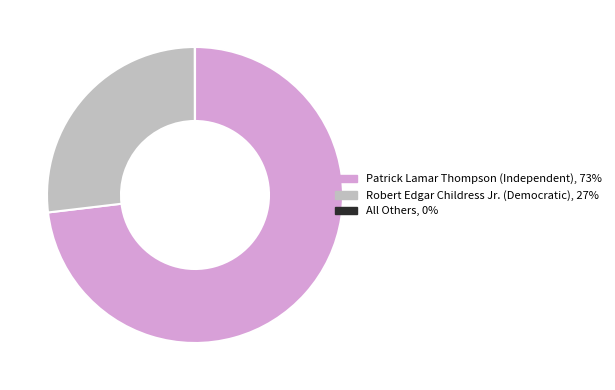

The Patrick Lamar Thompson (Independent) slice represents 59% of the pie. True or false?

False